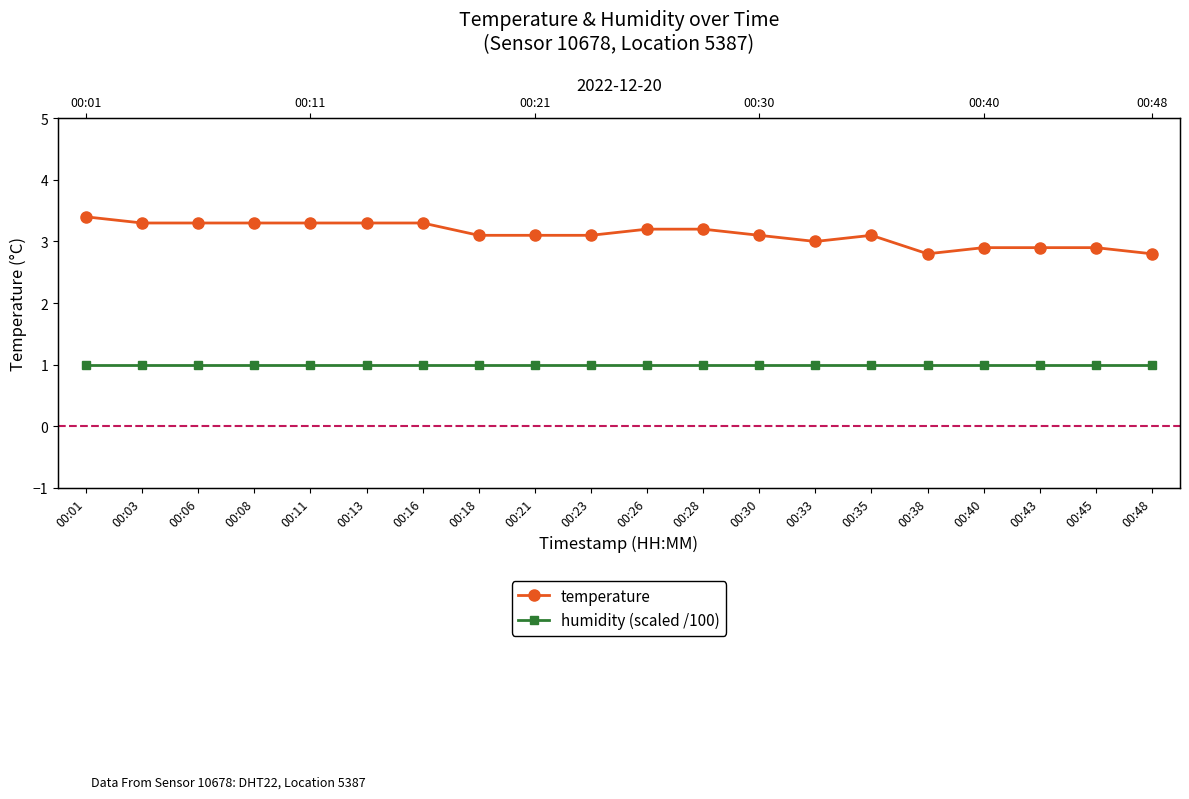

True or false: temperature and humidity (scaled /100) cross at least once.

False